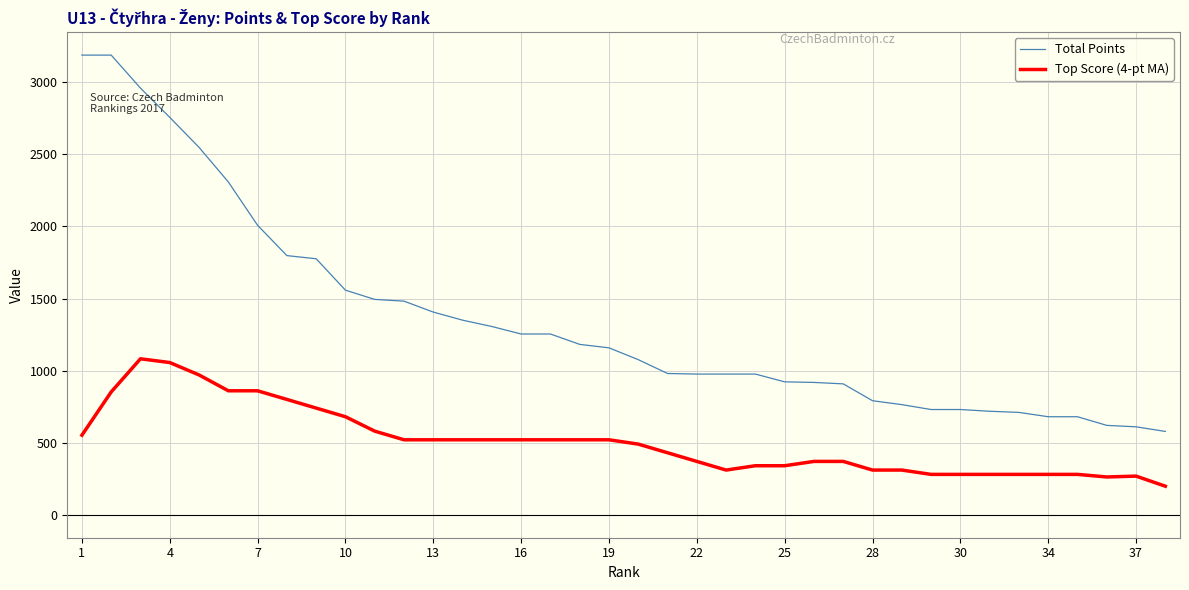

True or false: Top Score (4-pt MA) and Total Points cross at least once.

False